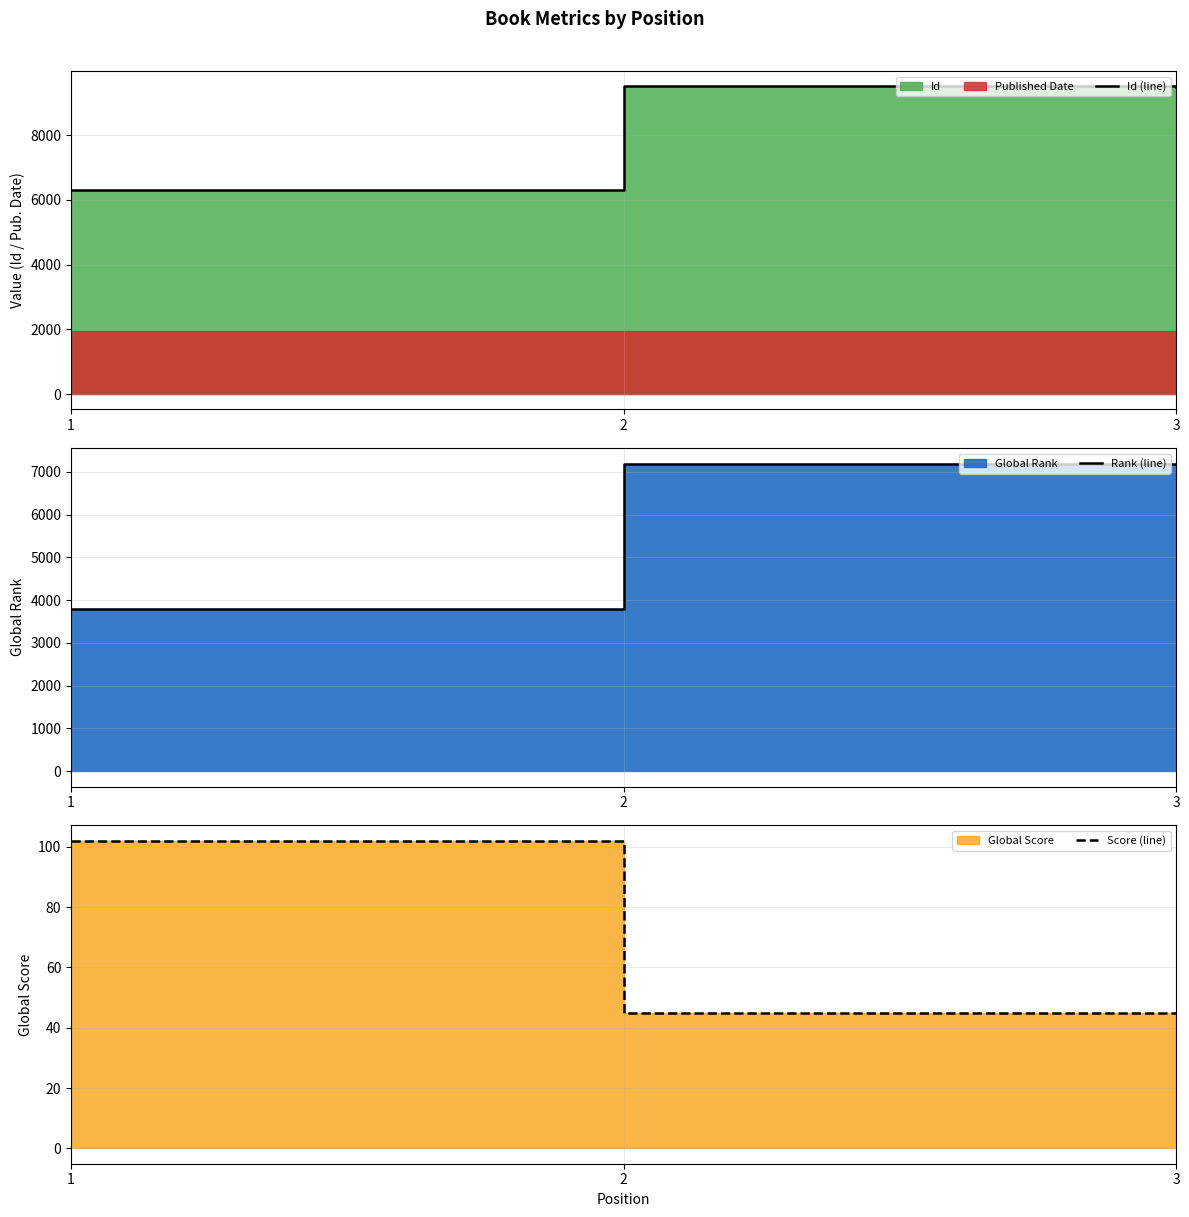

What is the value of the Id (line) point at the 3rd from the left?

9500